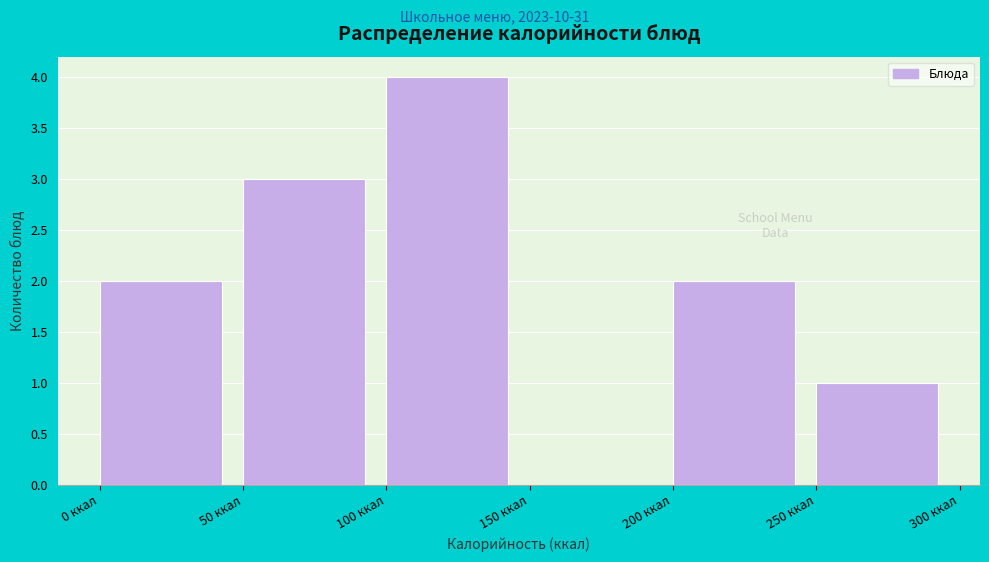

Reading left to right, transcribe this chart: for each bar, give the range it covers on the x-axis and its height. The values are not printed on the chart, so give them approximately, as read against the axis.

0 to 50: 2
50 to 100: 3
100 to 150: 4
150 to 200: 0
200 to 250: 2
250 to 300: 1